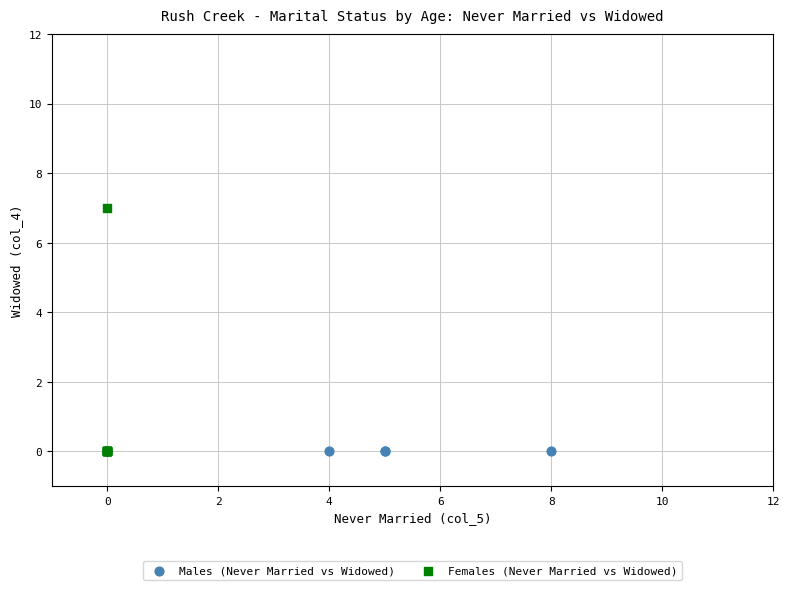

Which series contains the highest Y value?

Females (Never Married vs Widowed)